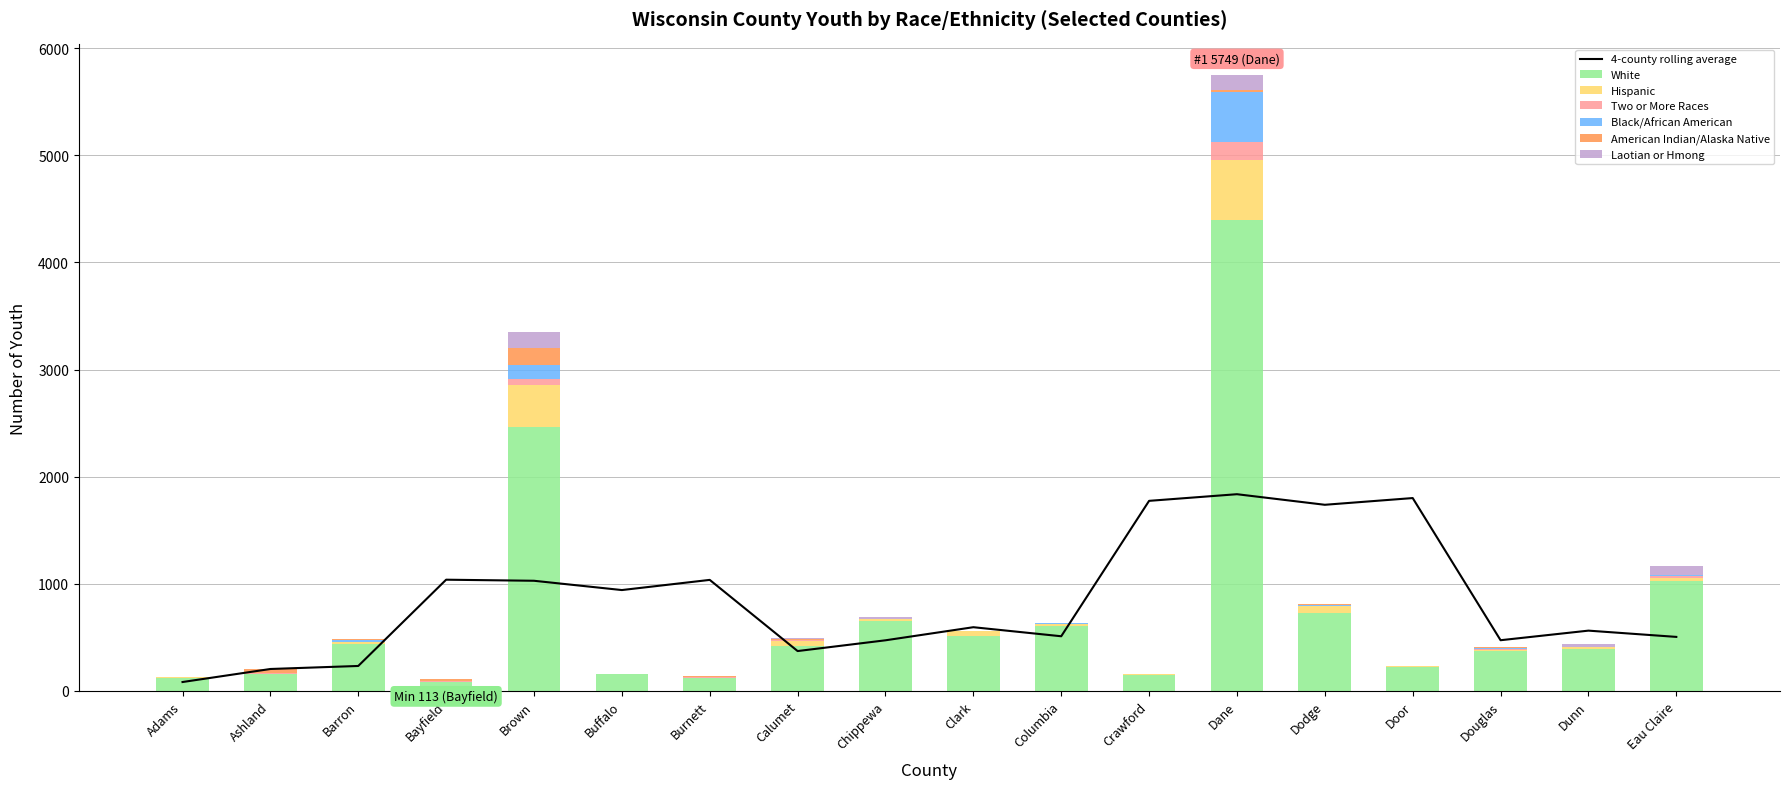

Which label corresponds to the largest value in the chart?

Dane